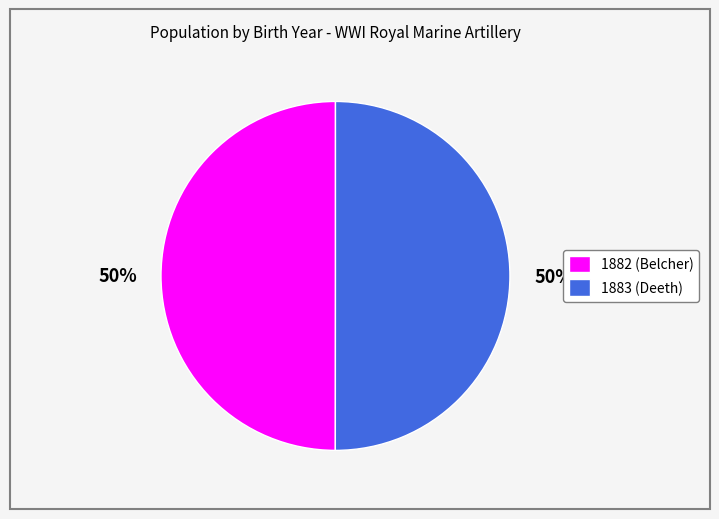

What is the ratio of the value at 1882 (Belcher) to the value at 1883 (Deeth)?

1.0